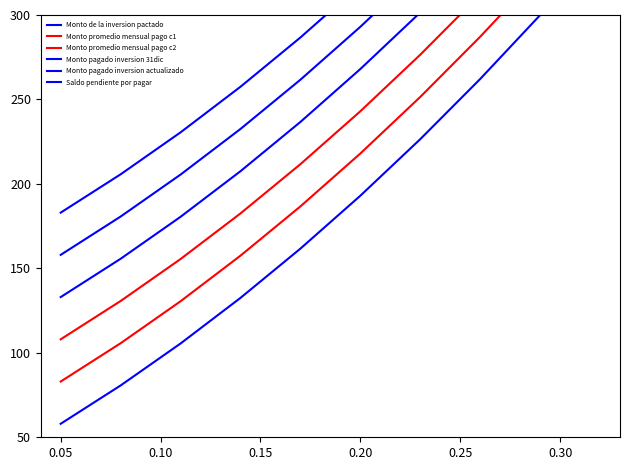

At how many categories does at least one series exceed 319?

4